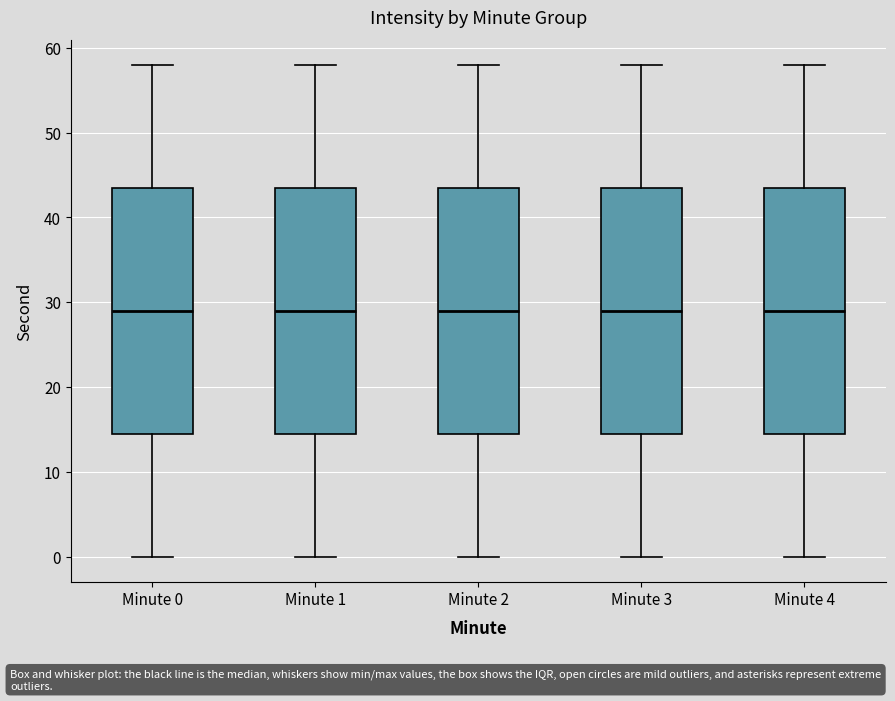

Where does the upper whisker of the box for Minute 1 end on the y-axis? The values are not printed on the chart, so give them approximately, as read against the axis.

58